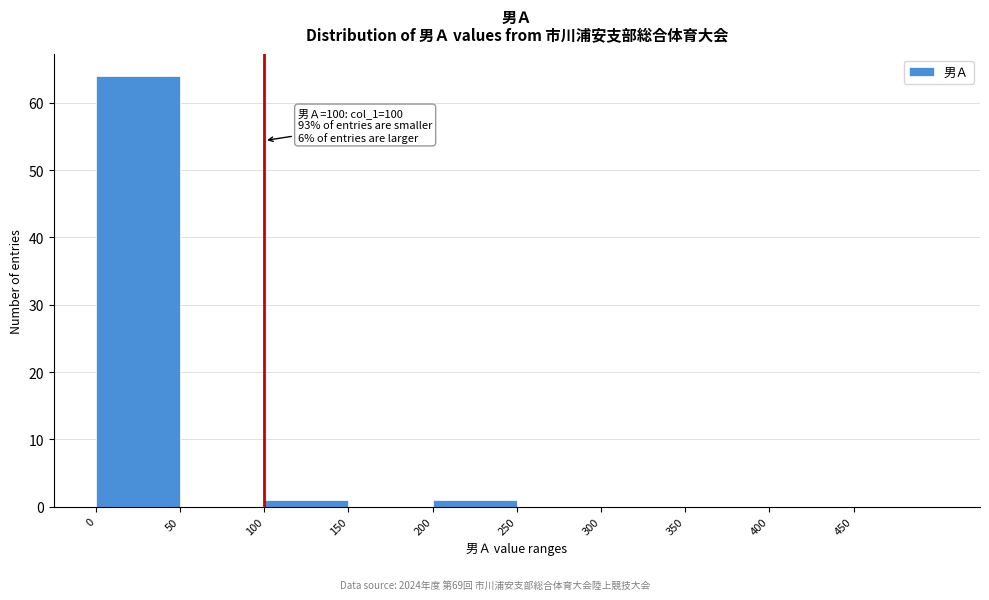

Which range on the x-axis has the tallest bar?

0 to 50